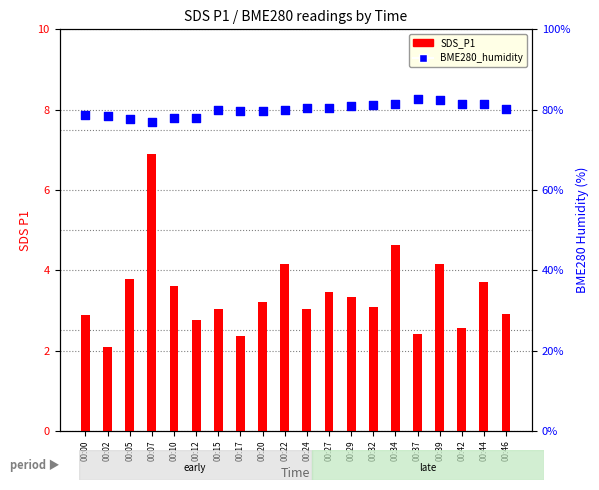

Which series reaches the maximum Y coordinate?

BME280_humidity